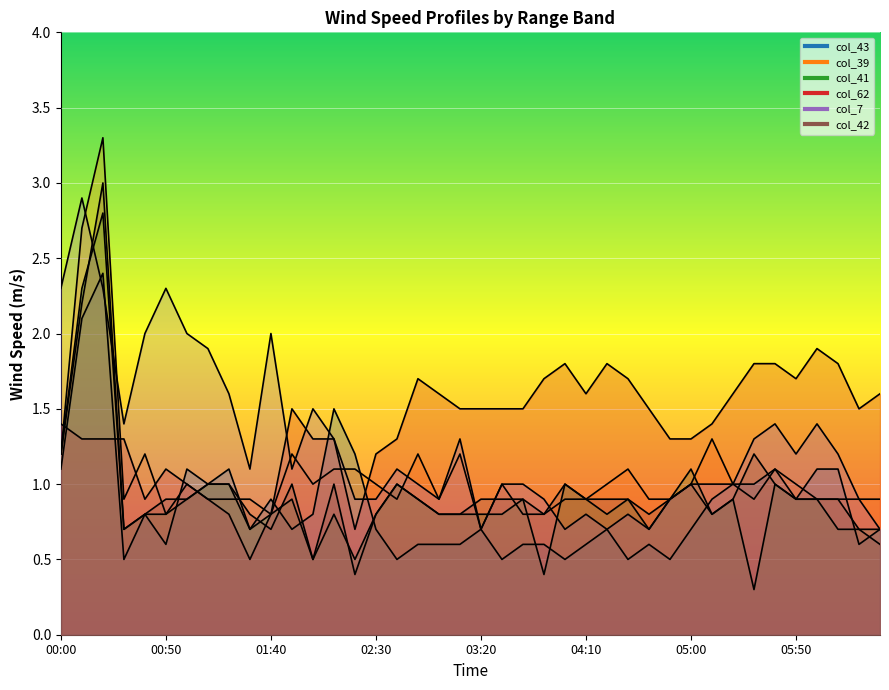

Between 01:30 and 03:50, which is larger?

01:30